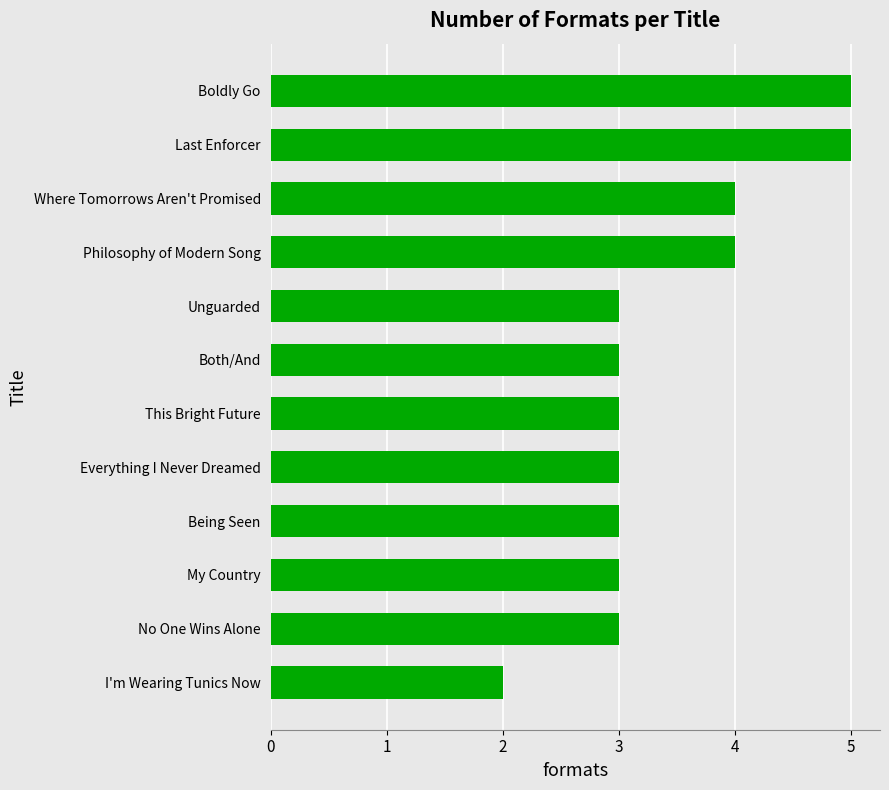

The value at Last Enforcer is 7. True or false?

False